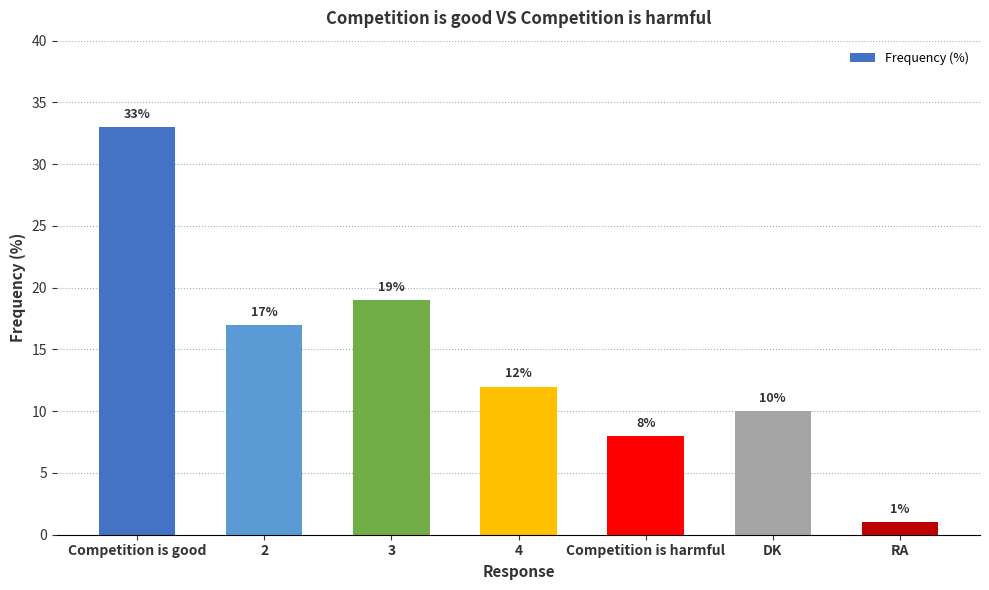

List the labels in order of value, largest first.

Competition is good, 3, 2, 4, DK, Competition is harmful, RA